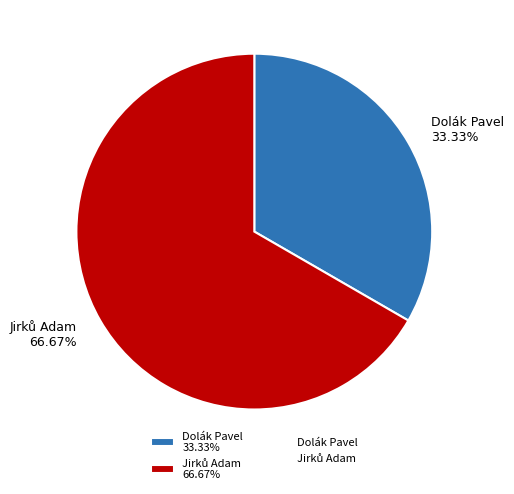

To the nearest percent, what is the difference between the largest and smallest slice percentages?

33%